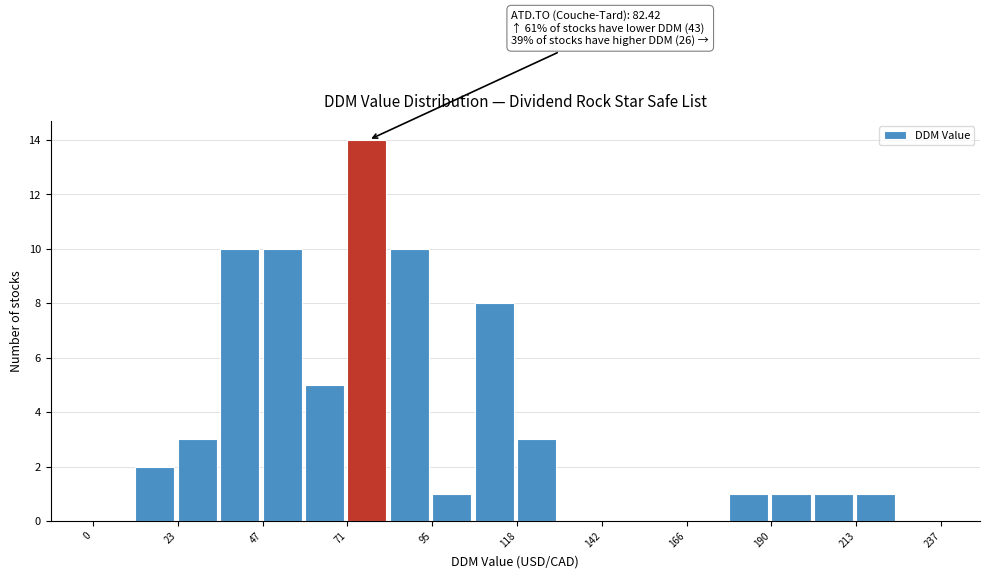

Around what value on the x-axis is the tallest bar? Give the approximate position of its centre, as read against the axis.

75